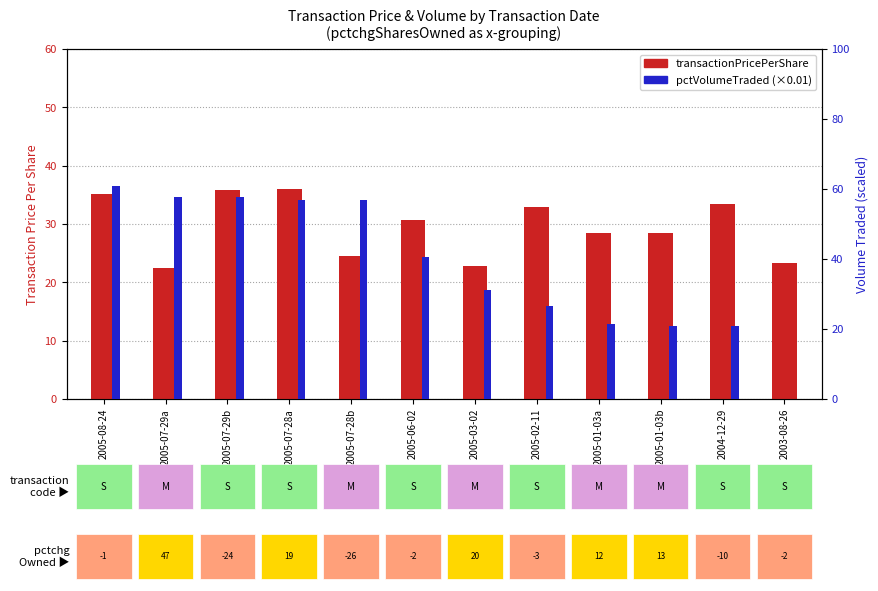

What is the spread (max minus min) of values at 2003-08-26?

23.4